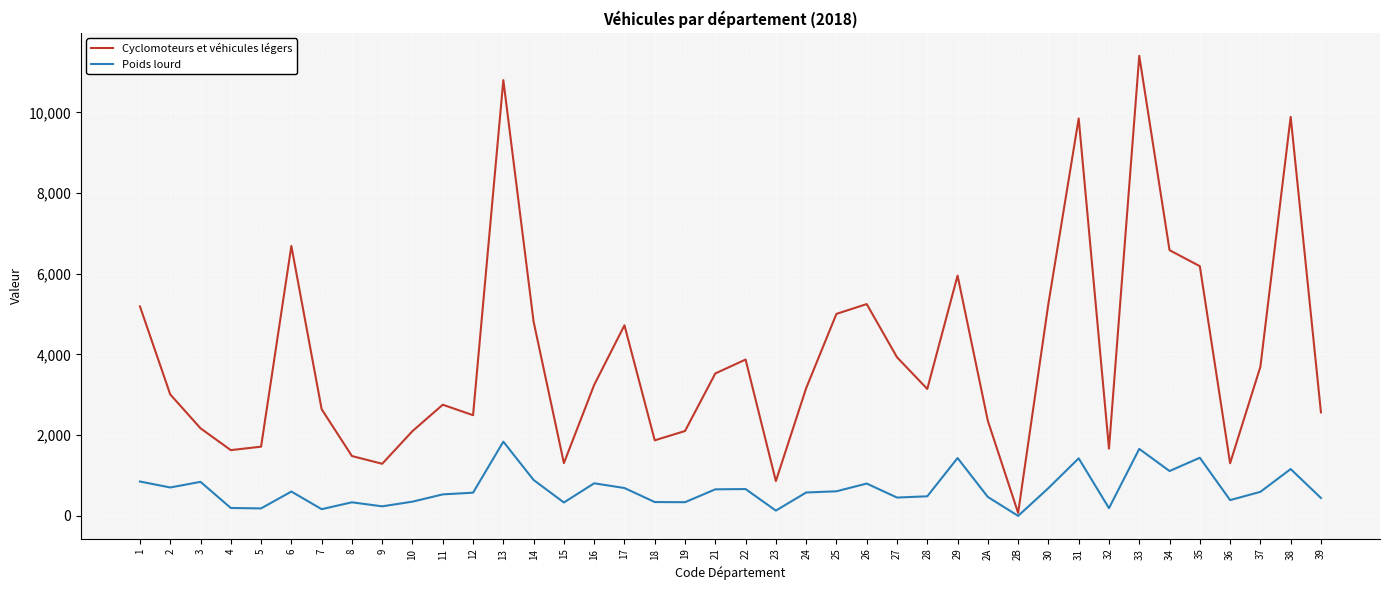

Is the value of Poids lourd at 16 greater than the value of Cyclomoteurs et véhicules légers at 24?

No